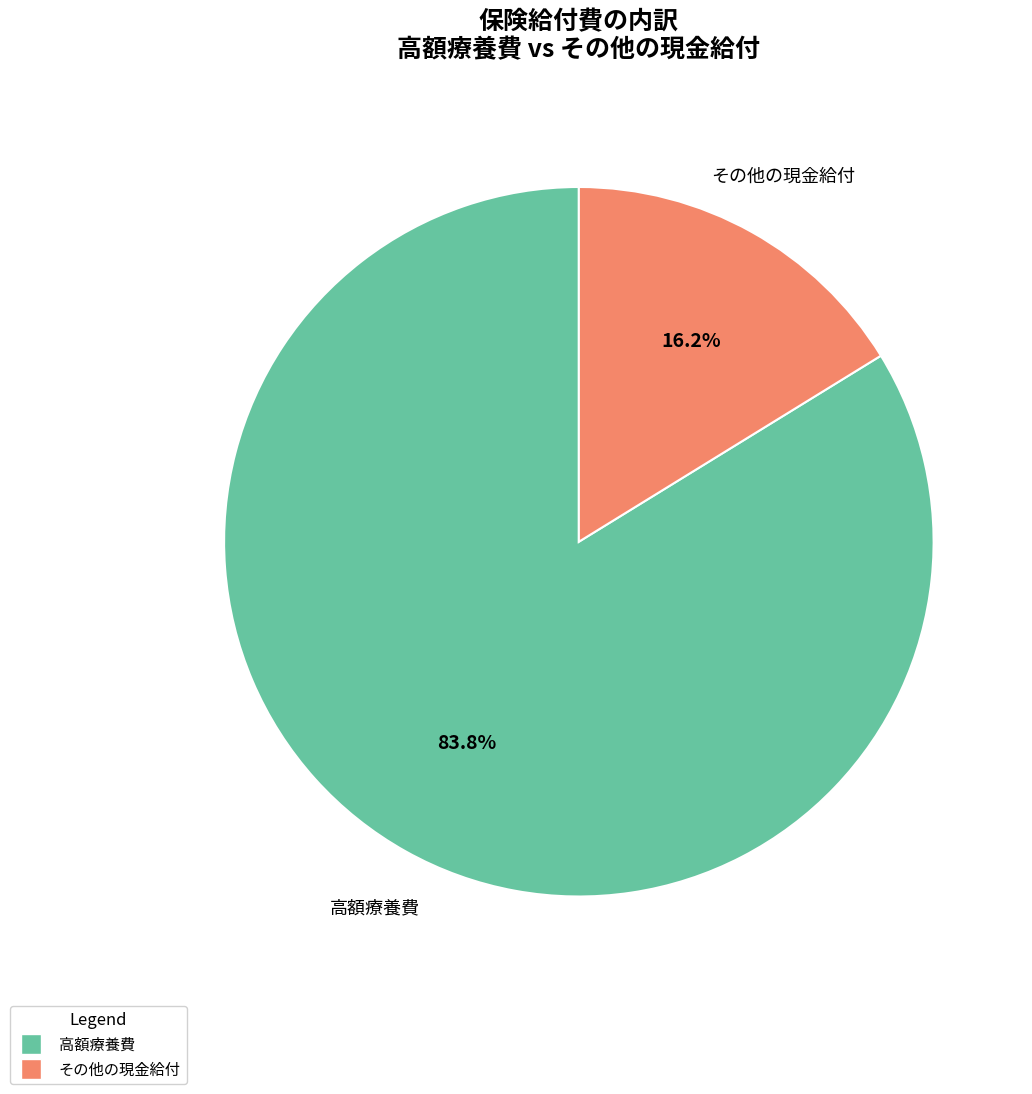

Is there a majority slice in this chart?

Yes